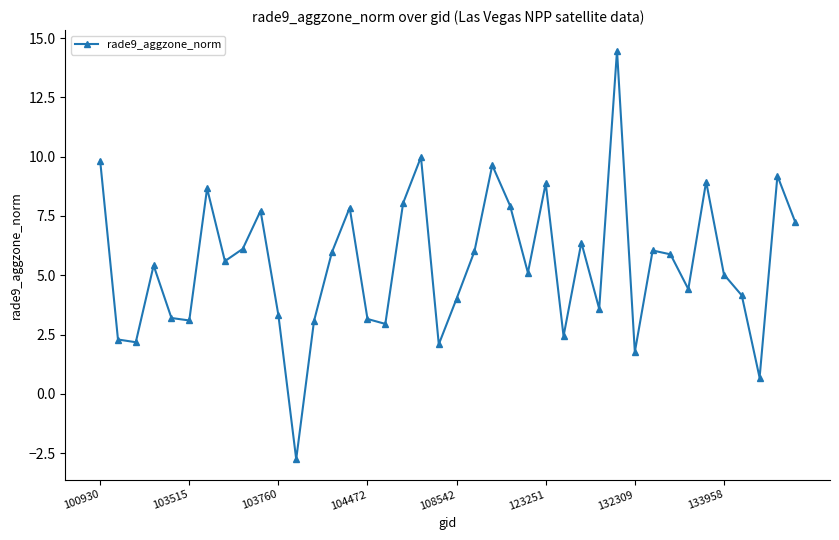

What is the greatest value displayed?

14.5